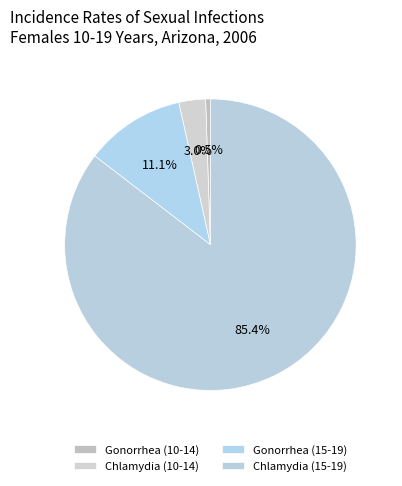

To the nearest percent, what percentage of the pie is Gonorrhea (15-19)?

11%